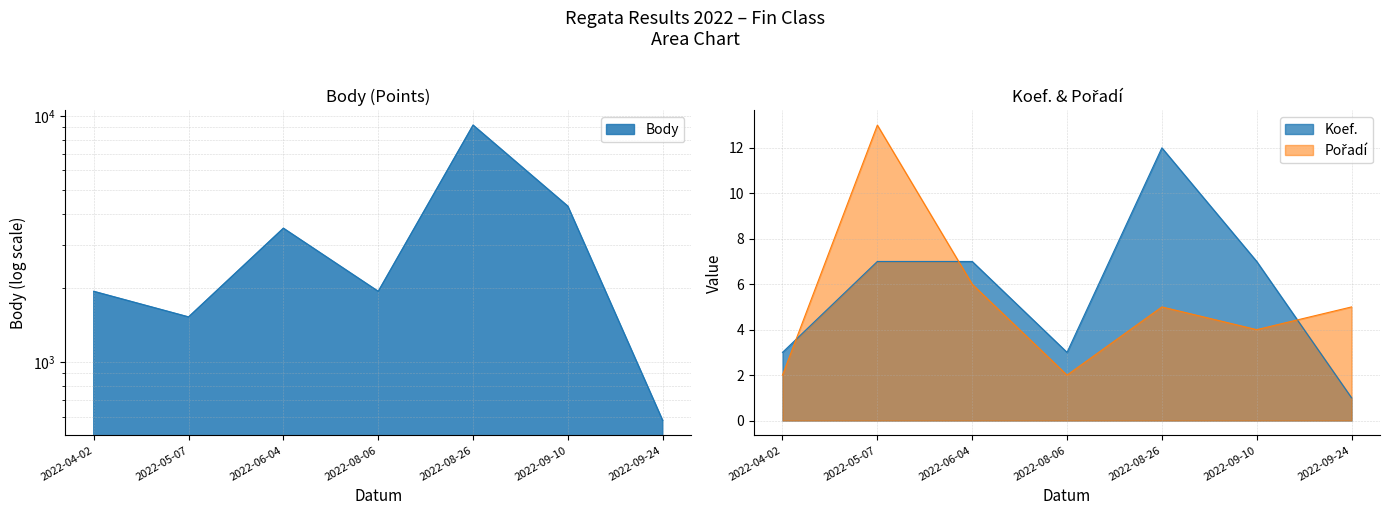

Is it true that Body equals 3493 at 2022-06-04?

True